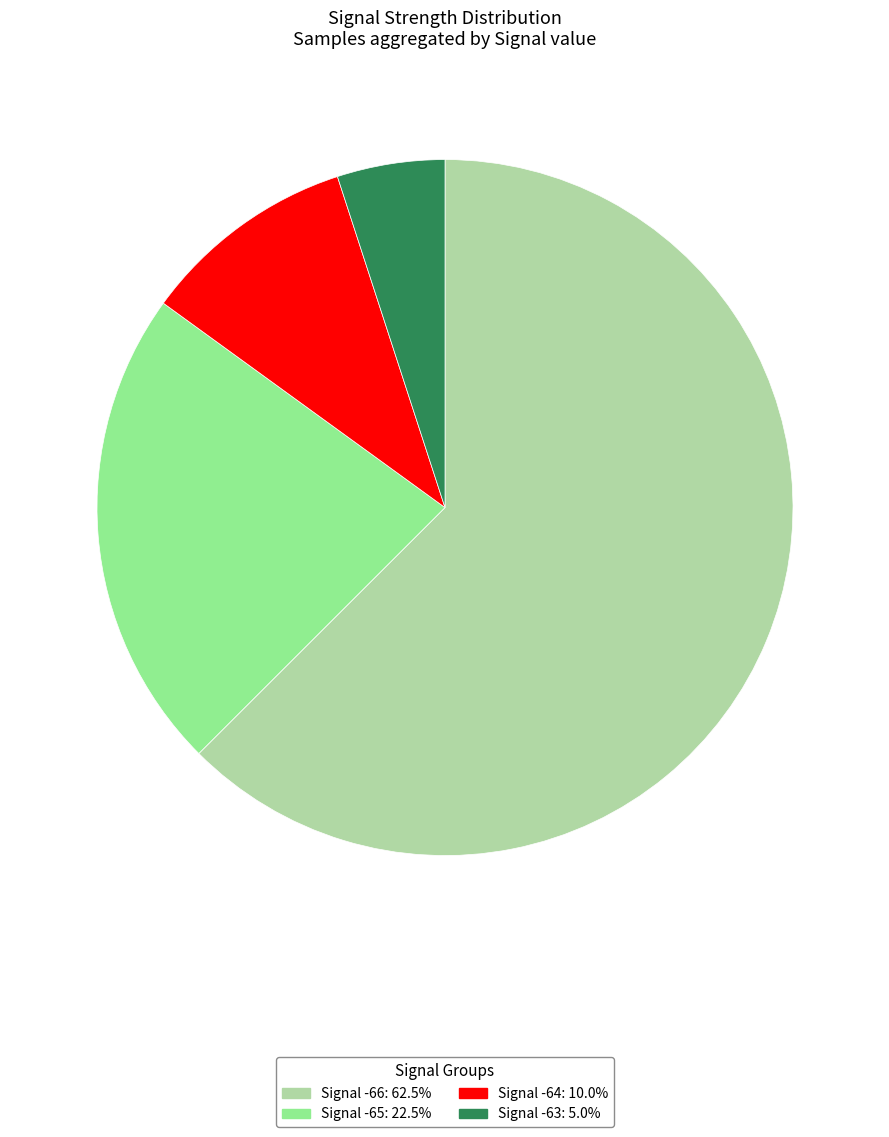

Is there a majority slice in this chart?

Yes